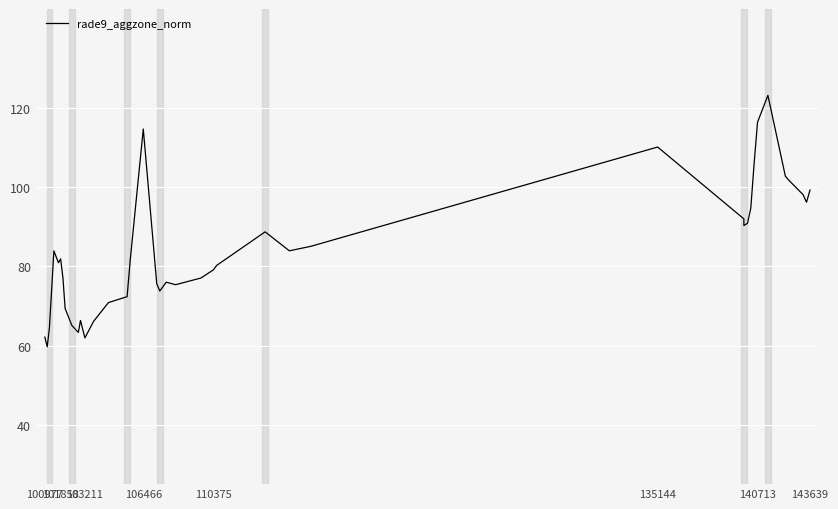

True or false: the data shows 25.2 at 14.

False